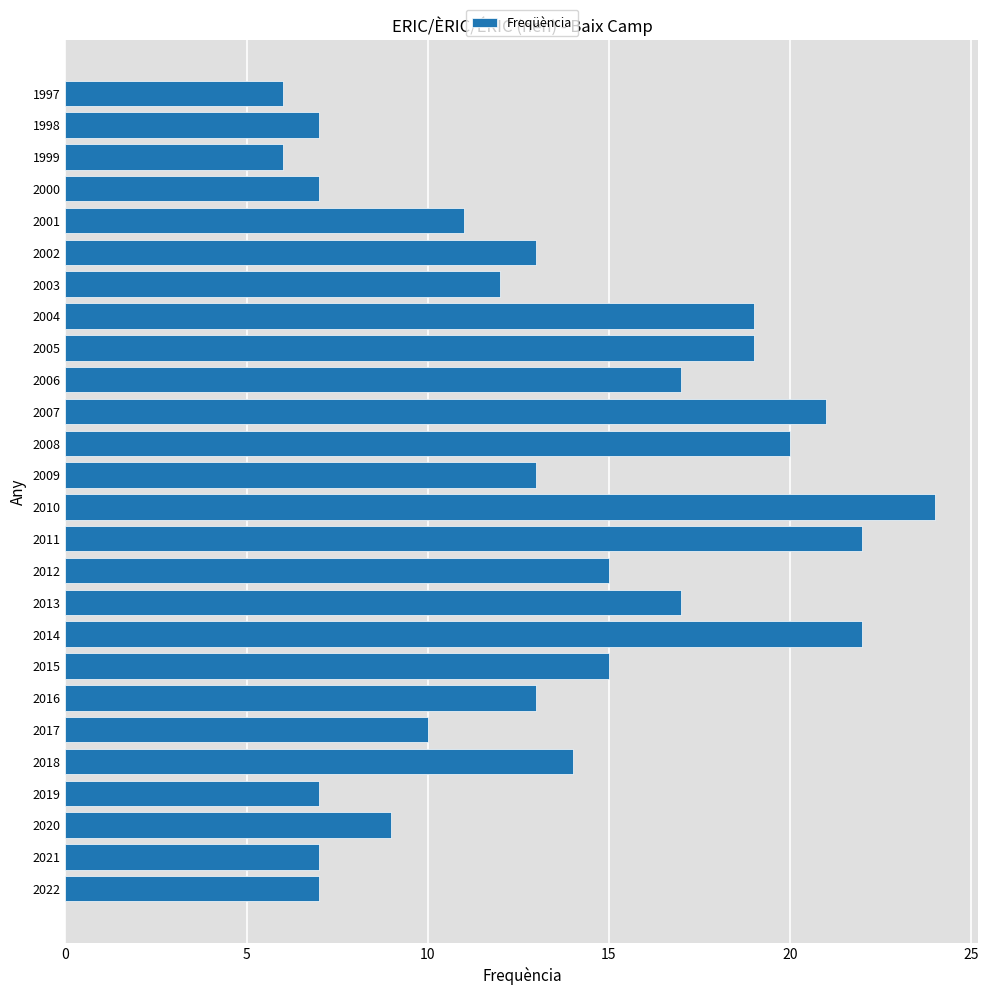

Which has a higher value, 2017 or 2020?

2017